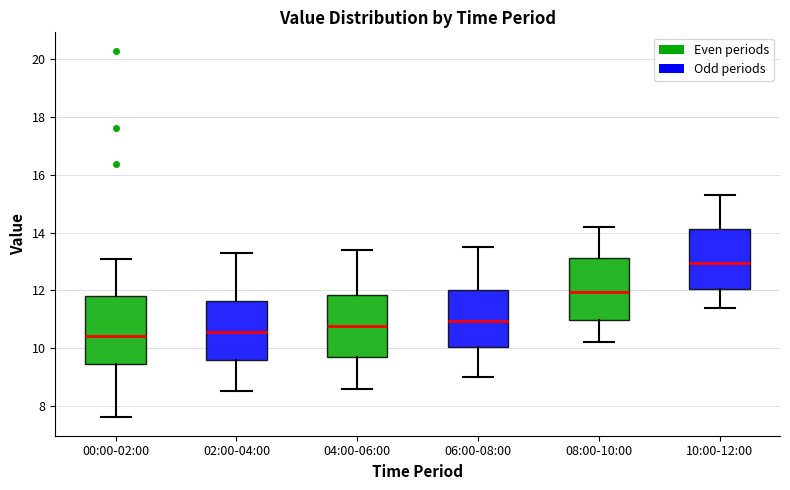

Where is the upper edge of the box for 02:00-04:00 on the y-axis? The values are not printed on the chart, so give them approximately, as read against the axis.

11.6